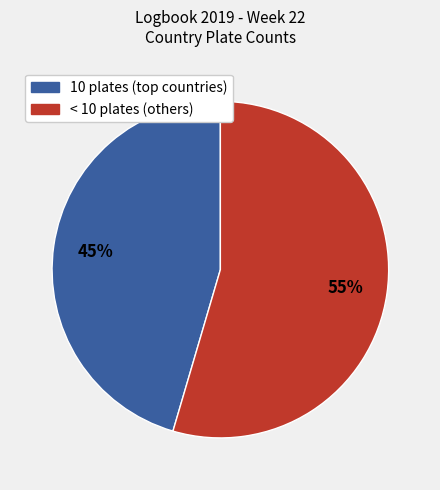

Is there any slice that represents more than half of the pie?

Yes